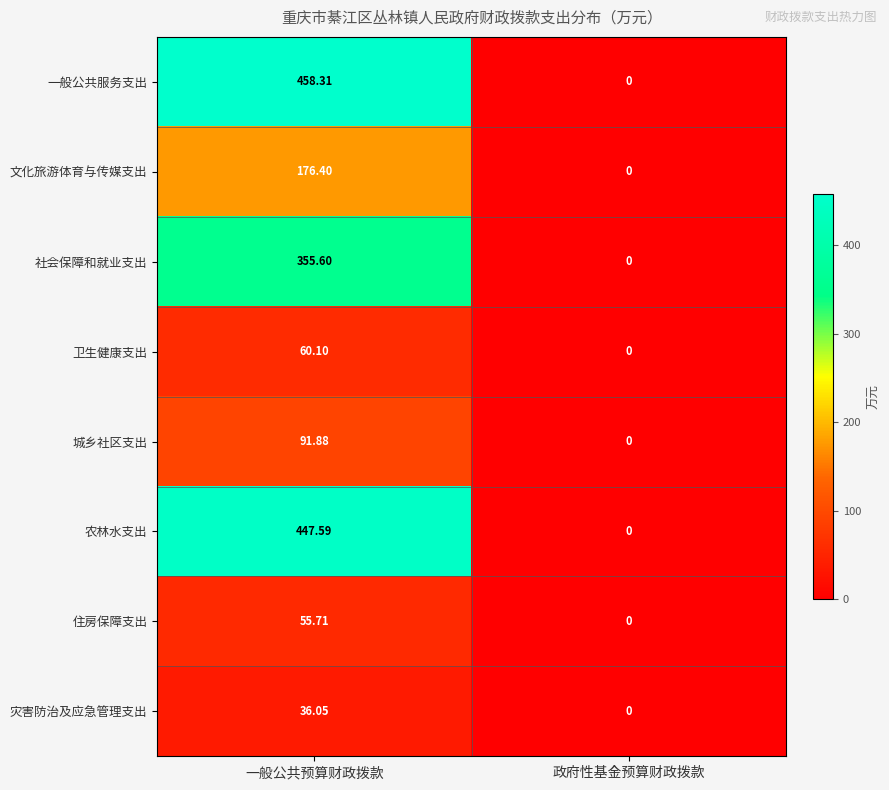

Which series has the widest spread of values?

一般公共服务支出